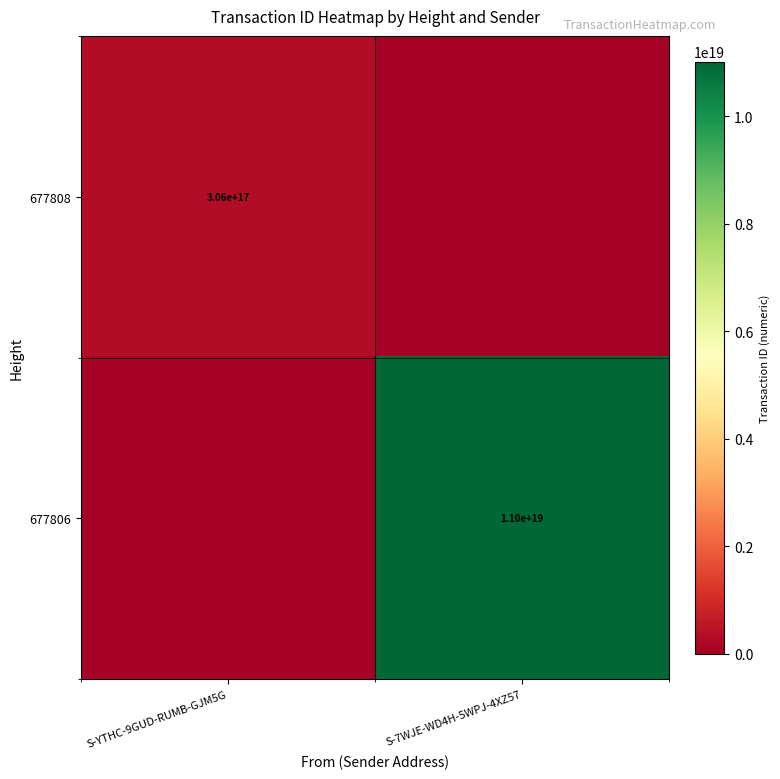

The value of 677808 at S-YTHC-9GUD-RUMB-GJM5G is 306000000000000000. True or false?

True